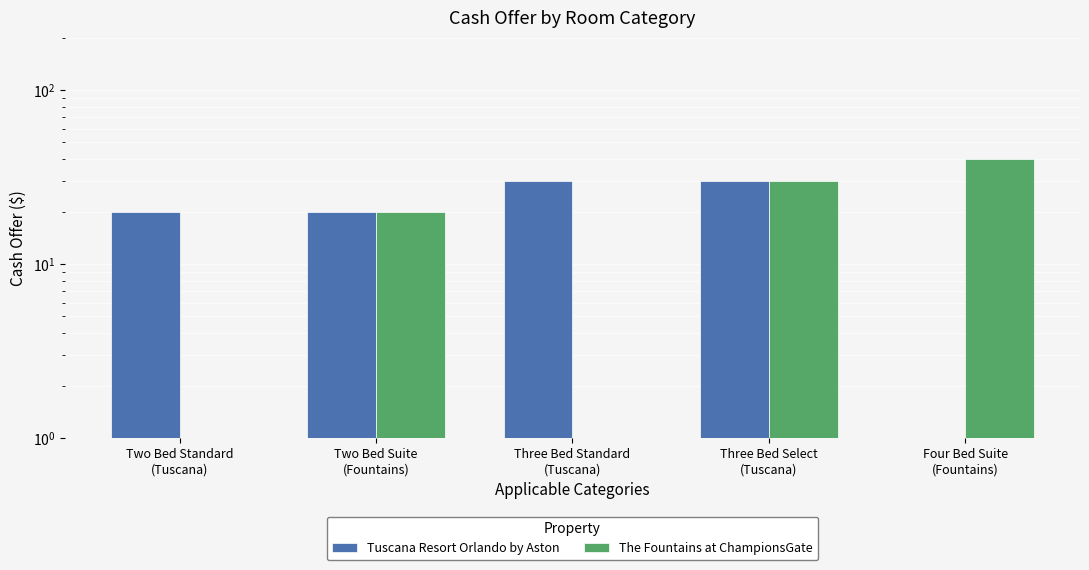

How many values in The Fountains at ChampionsGate are above zero?

3